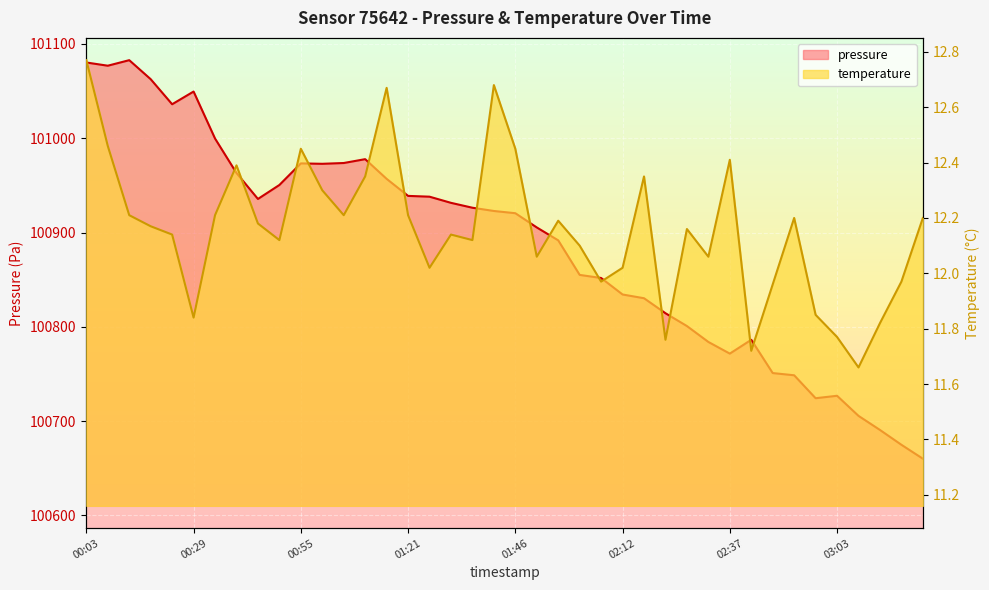

At which category does pressure reach its first local peak?

00:13